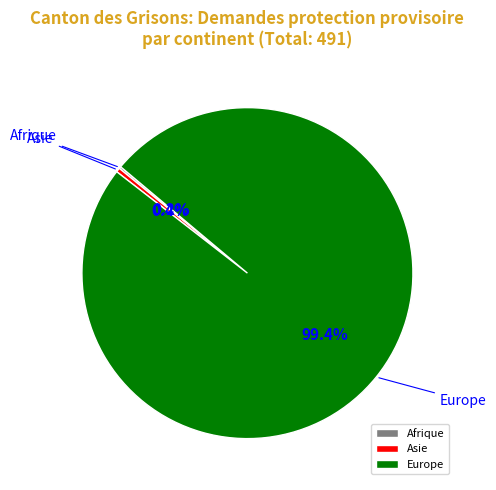

Which category has the biggest portion of the pie?

Europe